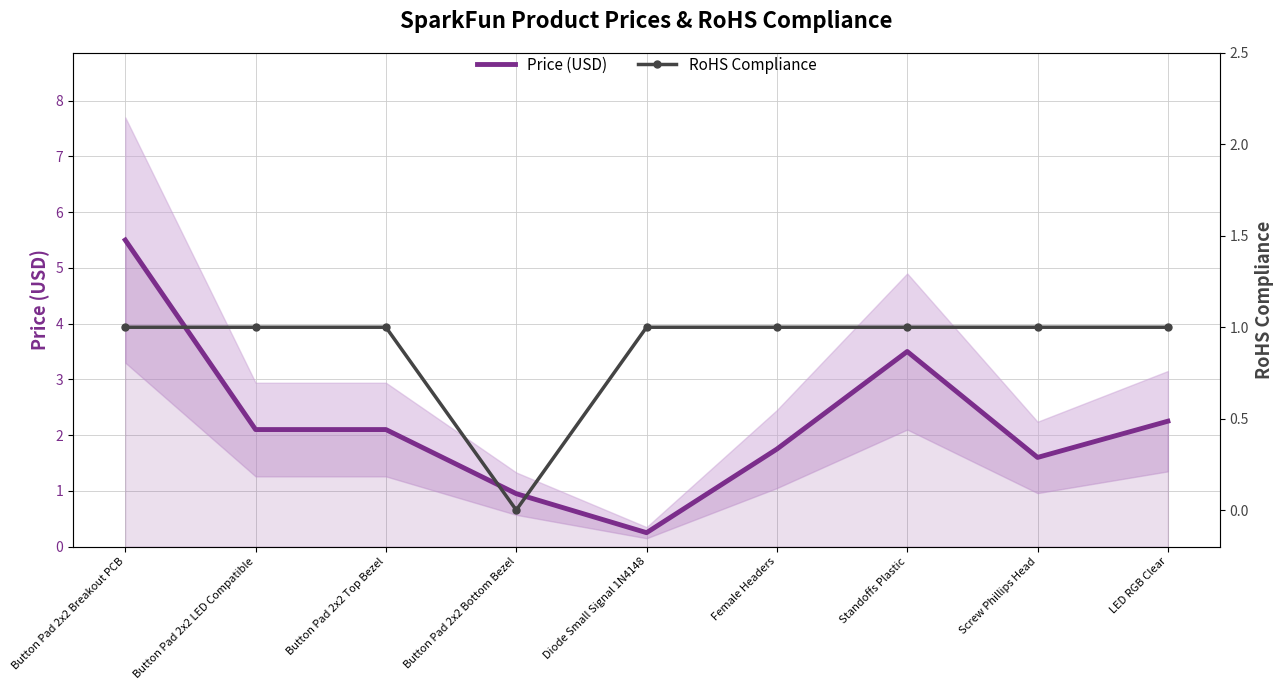

The value of Price (USD) at Standoffs Plastic is 5.9. True or false?

False